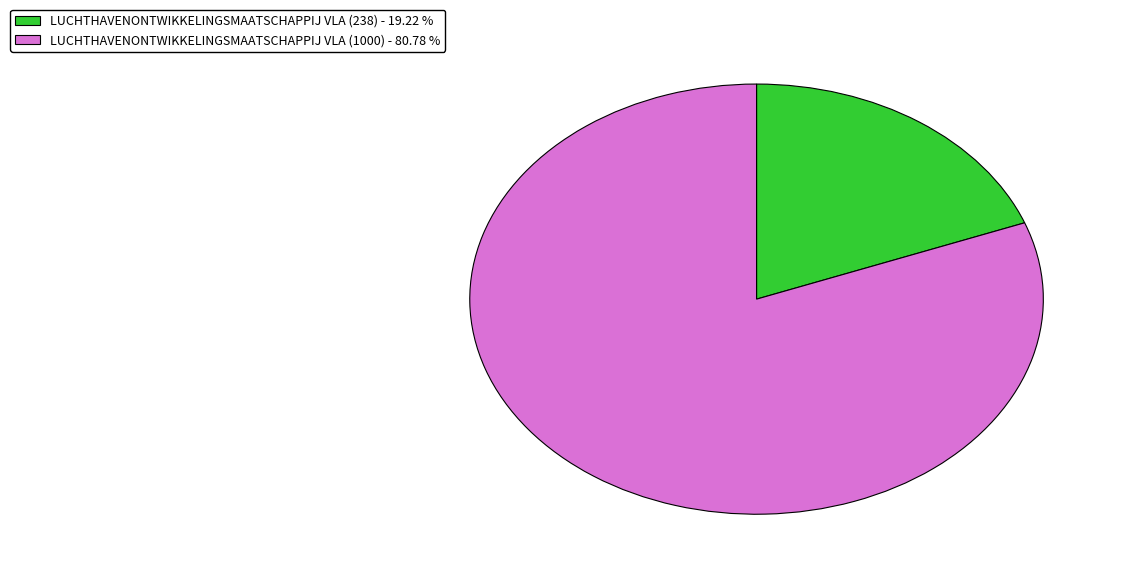

Count the number of slices in the pie.

2